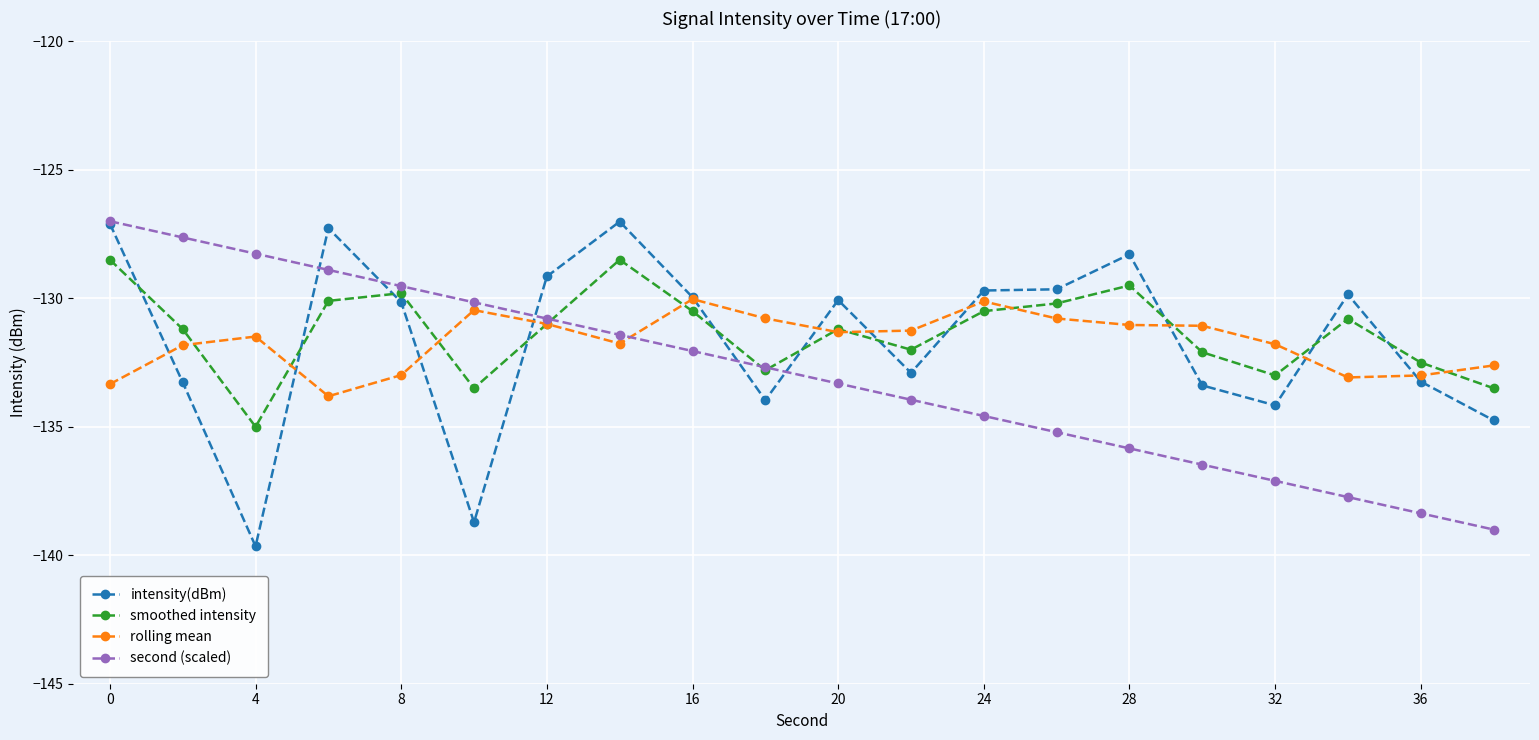

How many lines are shown in the chart?

4